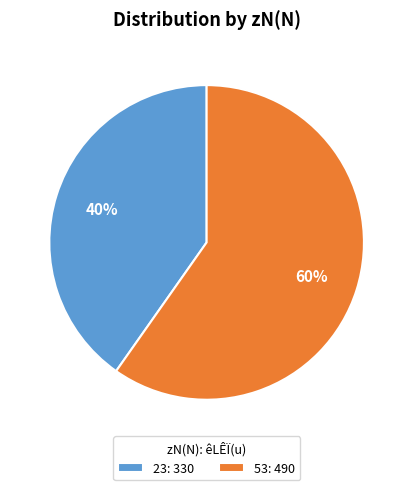

Which has a higher value, 53 or 23?

53